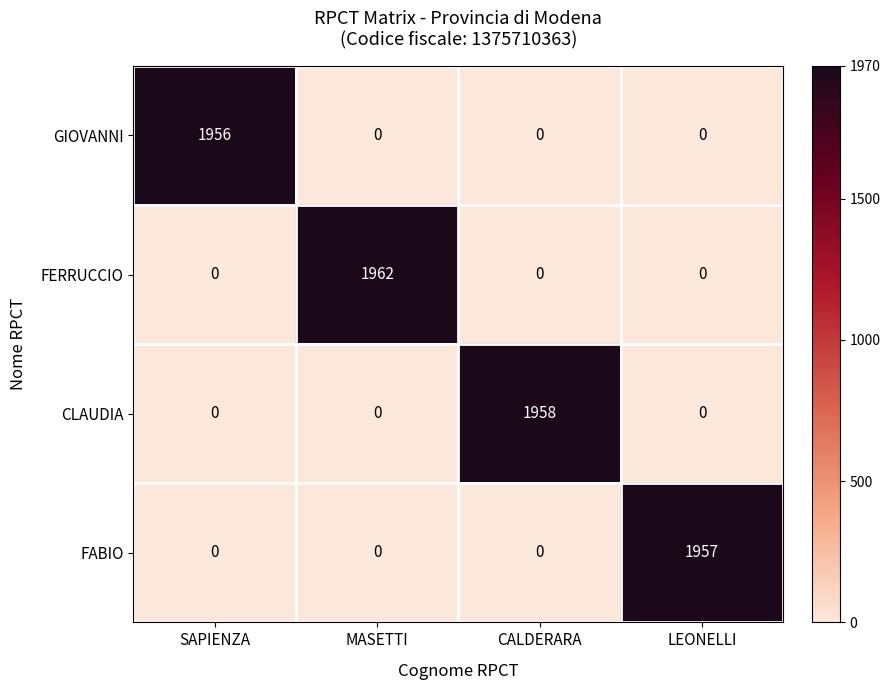

Which series has the largest range (max minus min)?

FERRUCCIO